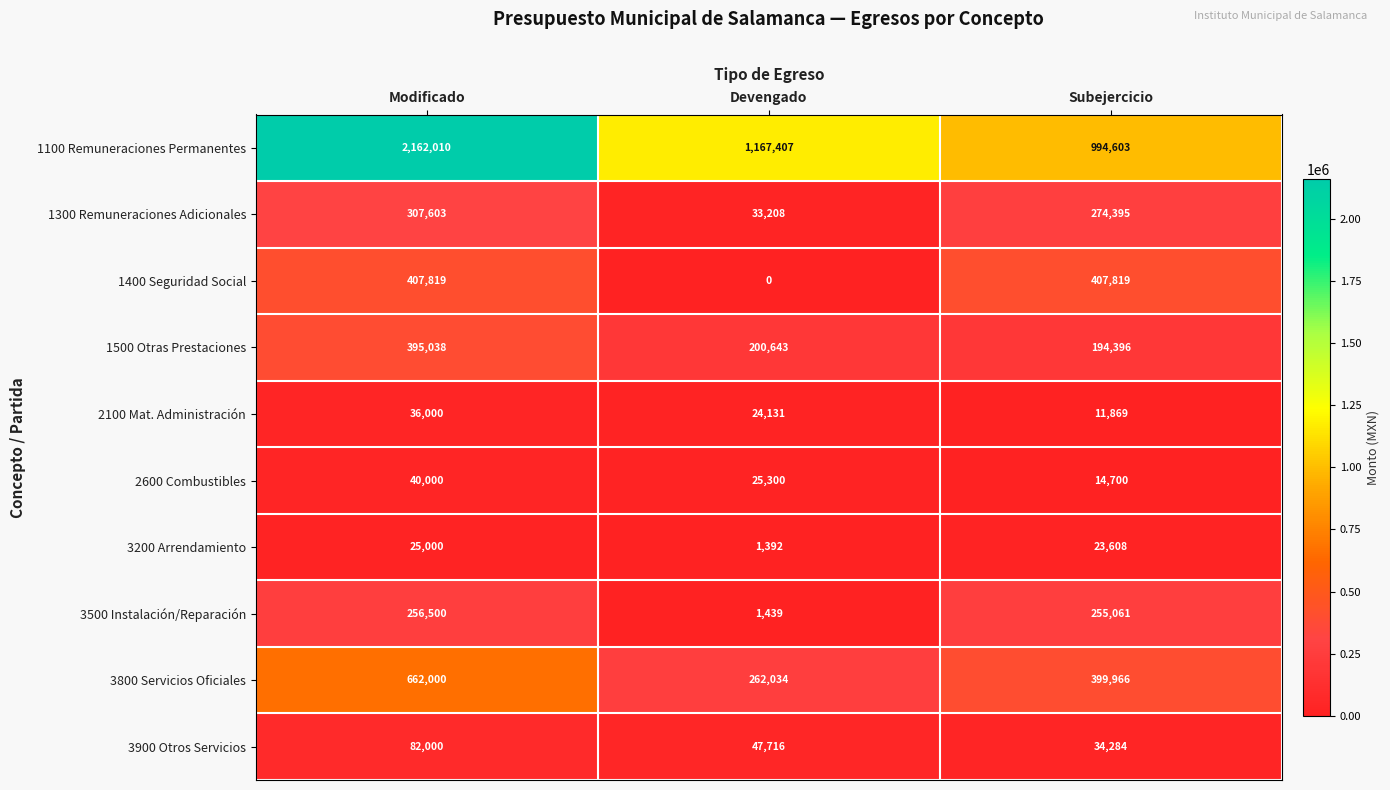

The value of 3500 Instalación/Reparación at Modificado is 76446. True or false?

False